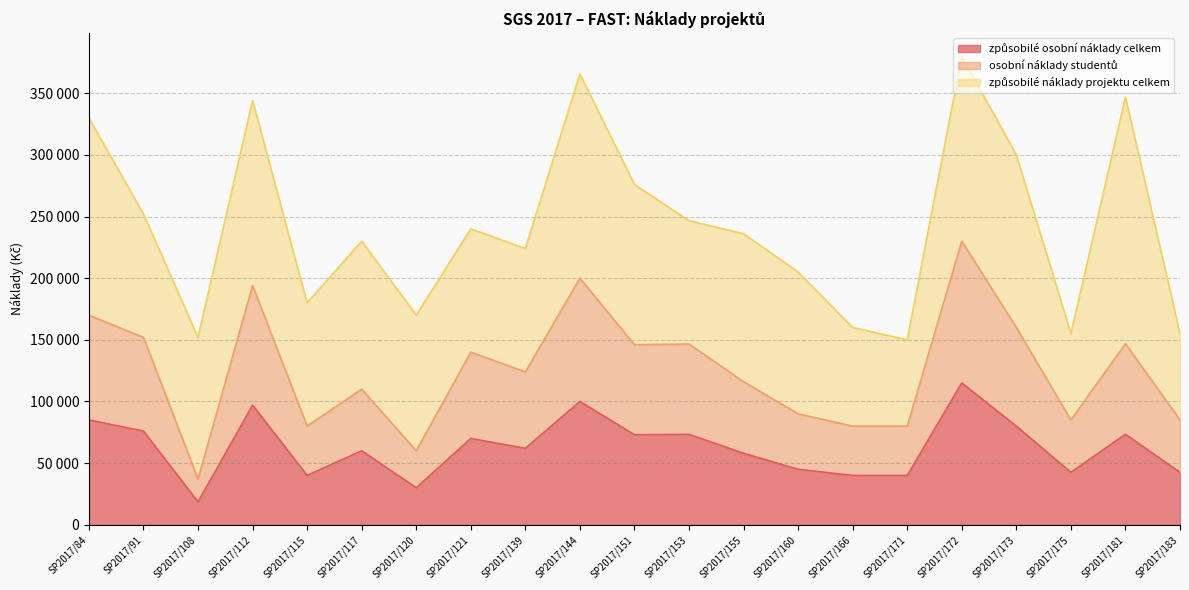

True or false: způsobilé osobní náklady celkem and osobní náklady studentů intersect in this chart.

False